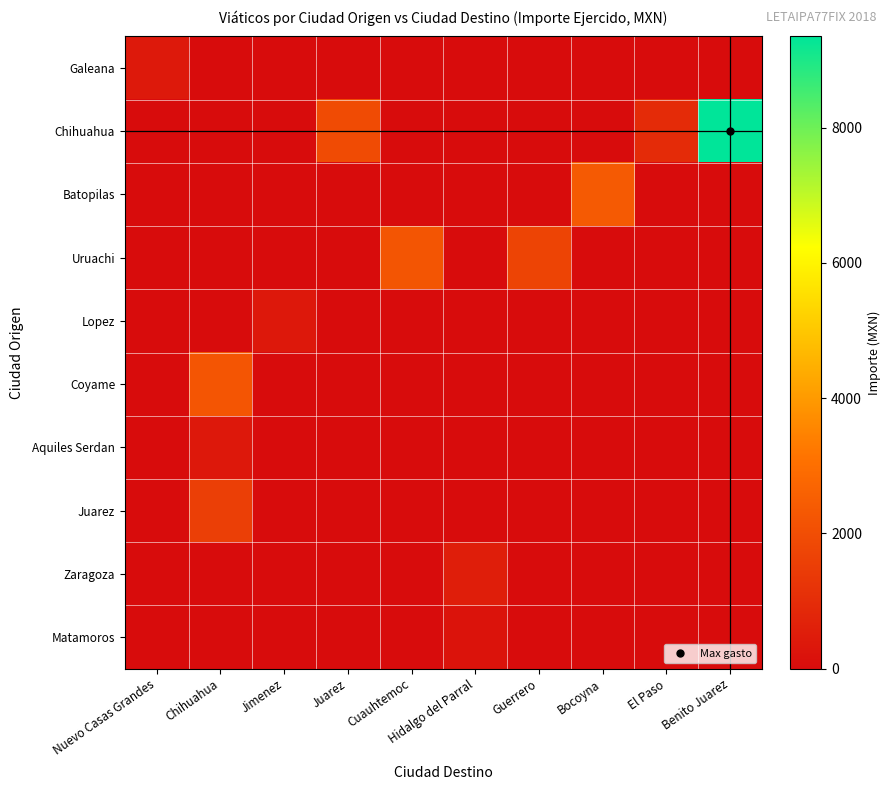

What is the total value across all series at Cuauhtemoc?

2219.4